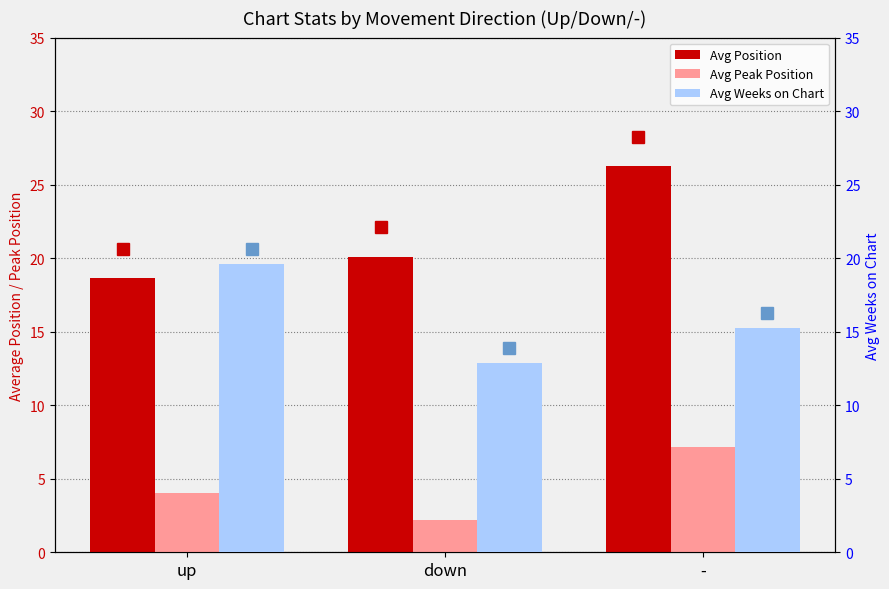

What is the difference between the Avg Position values at - and down?

6.1